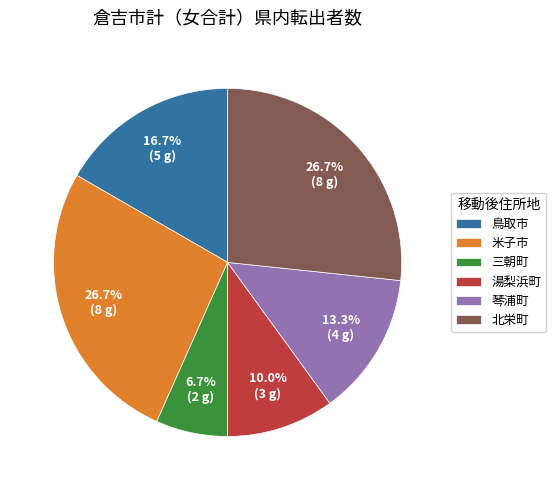

How many slices are in this pie chart?

6